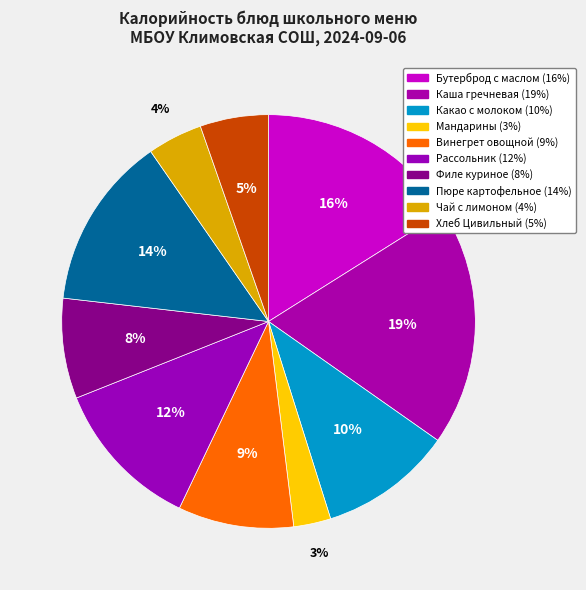

How many slices are in this pie chart?

10